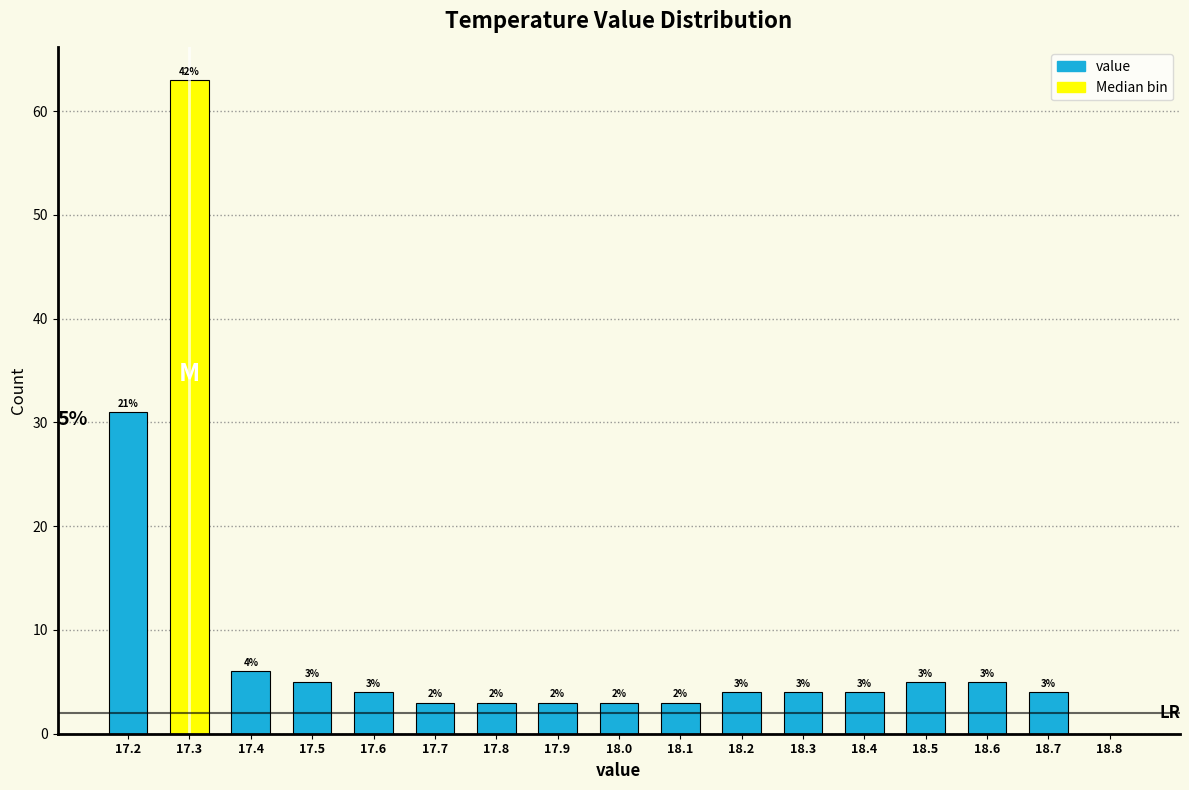

Over which range of the x-axis is the bar tallest?

17.25 to 17.35